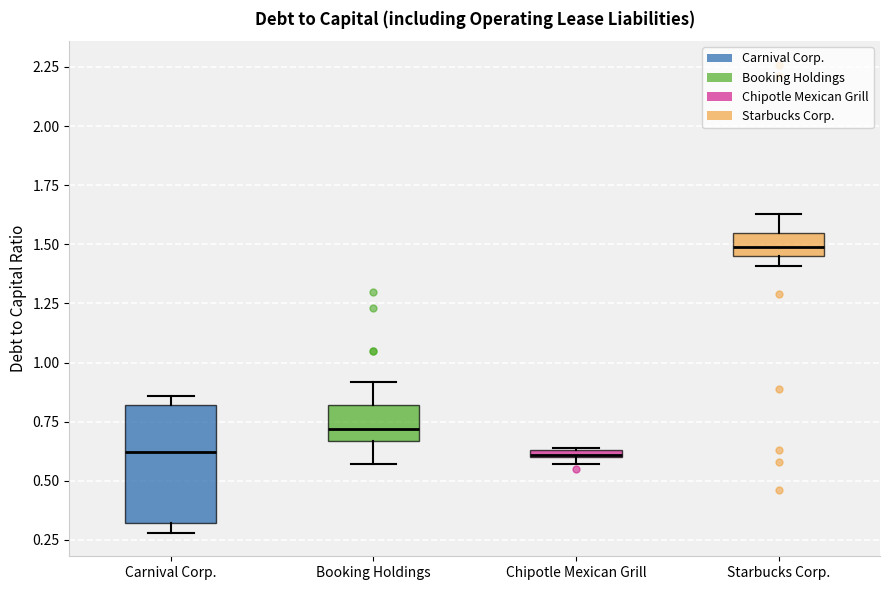

Which box's median line is the highest?

Starbucks Corp.